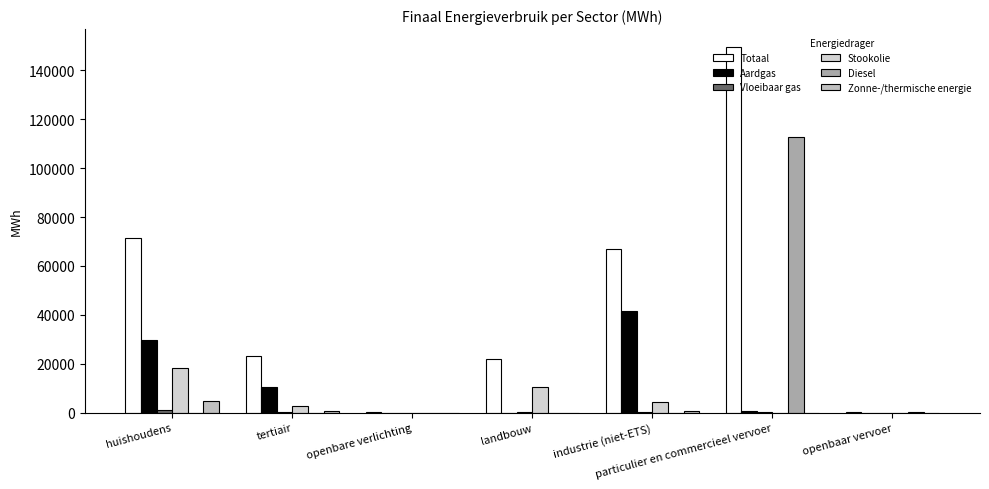

Rank the categories by Zonne-/thermische energie value from lowest to highest.

openbare verlichting, landbouw, particulier en commercieel vervoer, openbaar vervoer, industrie (niet-ETS), tertiair, huishoudens